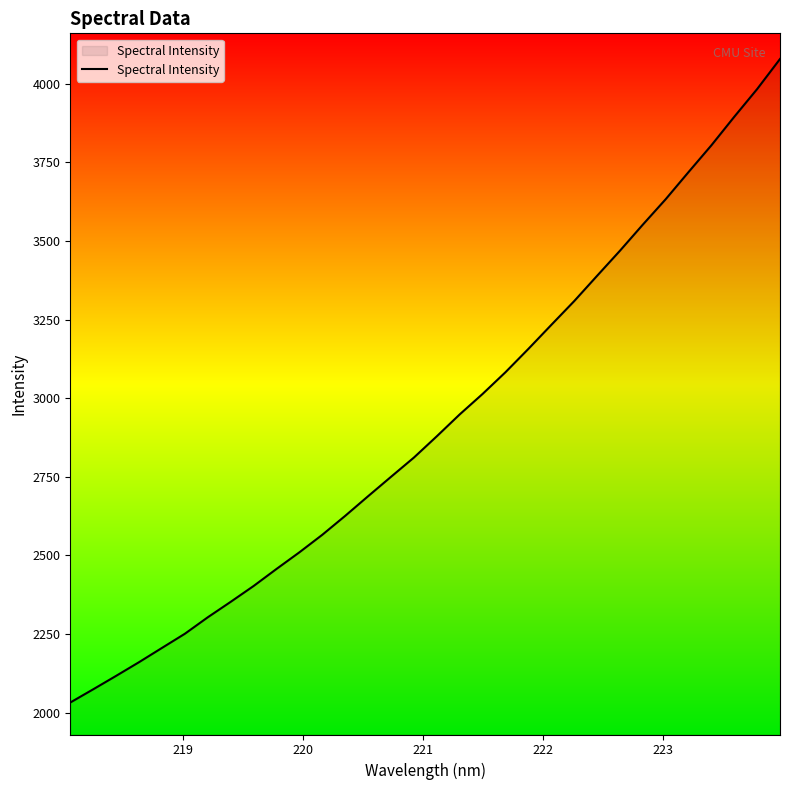

What is the difference between the maximum and minimum values?

2045.2